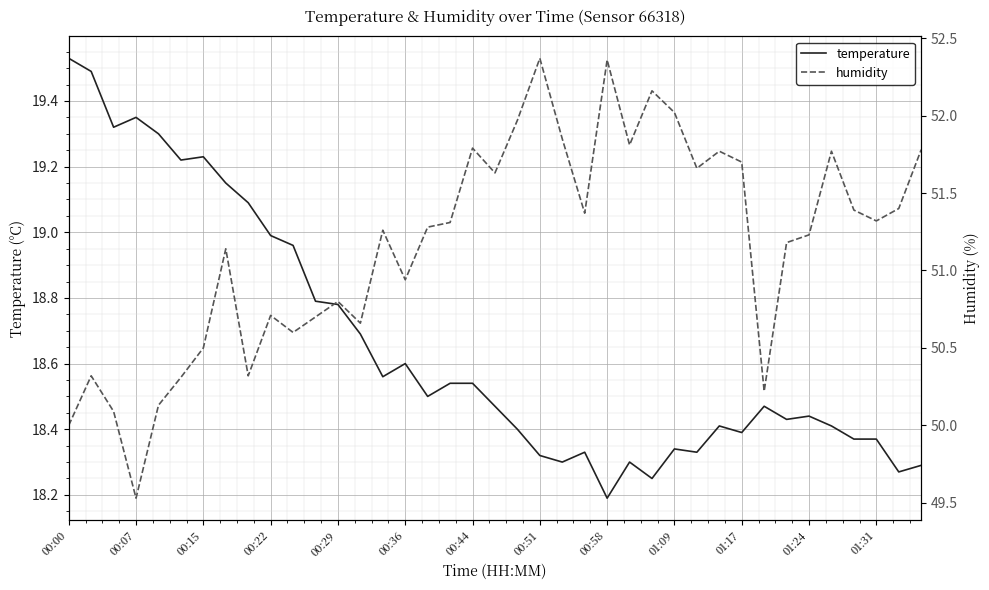

Reading left to right, transcribe all the data shown in this chart.

temperature: 19.5	19.5	19.3	19.4	19.3	19.2	19.2	19.1	19.1	19.0	19.0	18.8	18.8	18.7	18.6	18.6	18.5	18.5	18.5	18.5	18.4	18.3	18.3	18.3	18.2	18.3	18.2	18.3	18.3	18.4	18.4	18.5	18.4	18.4	18.4	18.4	18.4	18.3	18.3
humidity: 50.0	50.3	50.1	49.5	50.1	50.3	50.5	51.1	50.3	50.7	50.6	50.7	50.8	50.7	51.3	50.9	51.3	51.3	51.8	51.6	52.0	52.4	51.9	51.4	52.4	51.8	52.2	52.0	51.7	51.8	51.7	50.2	51.2	51.2	51.8	51.4	51.3	51.4	51.8